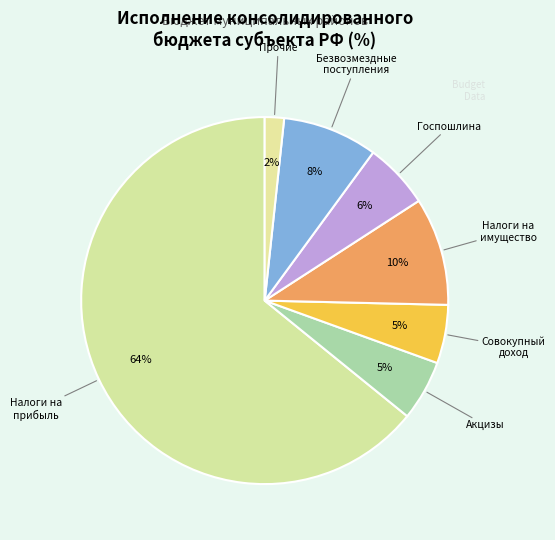

How many segments does this pie chart have?

7